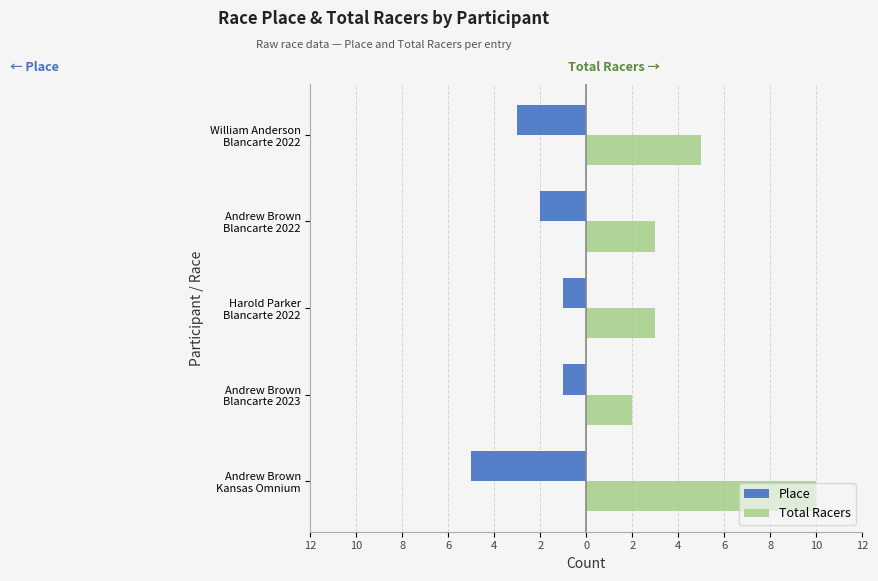

What are all the series names shown in the legend?

Place, Total Racers